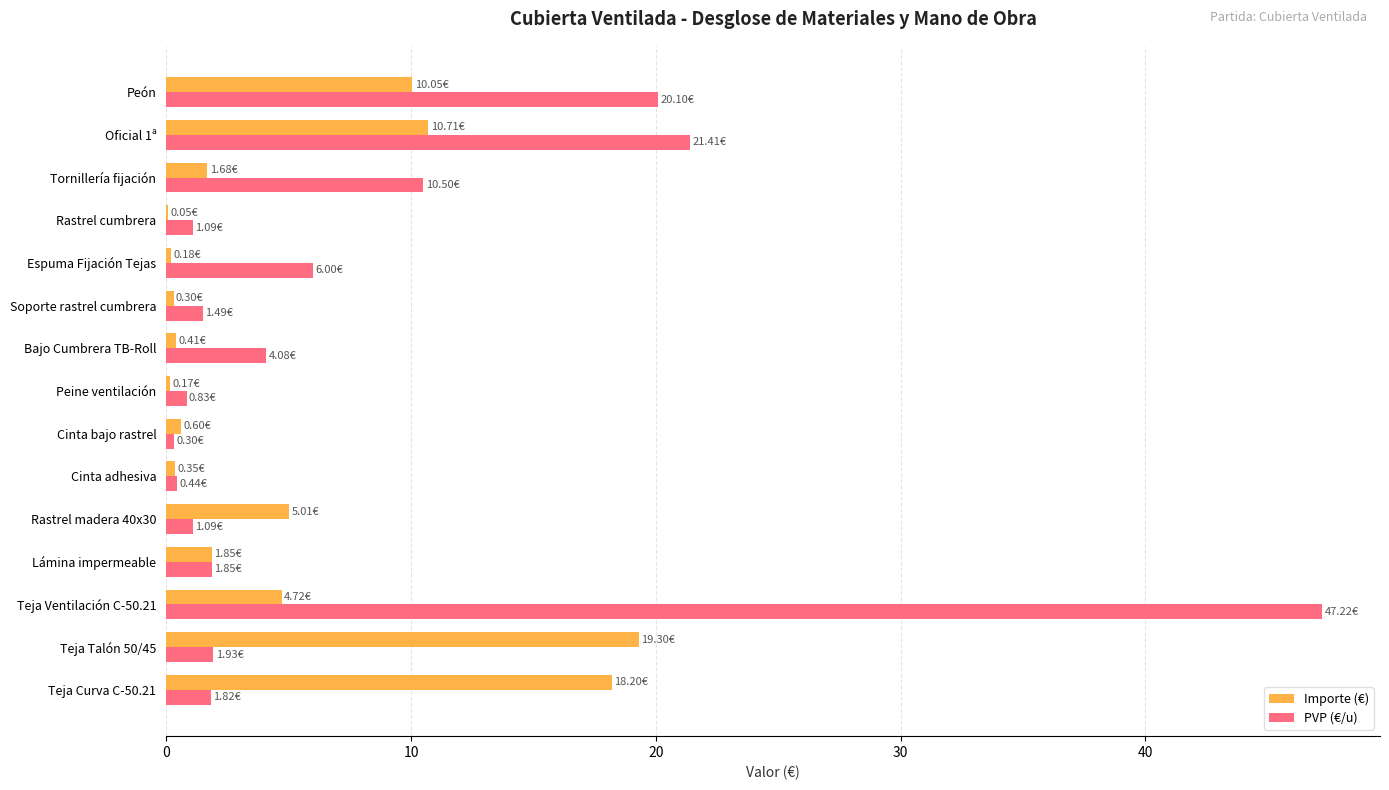

What is the sum of all Importe (€) values?

73.6